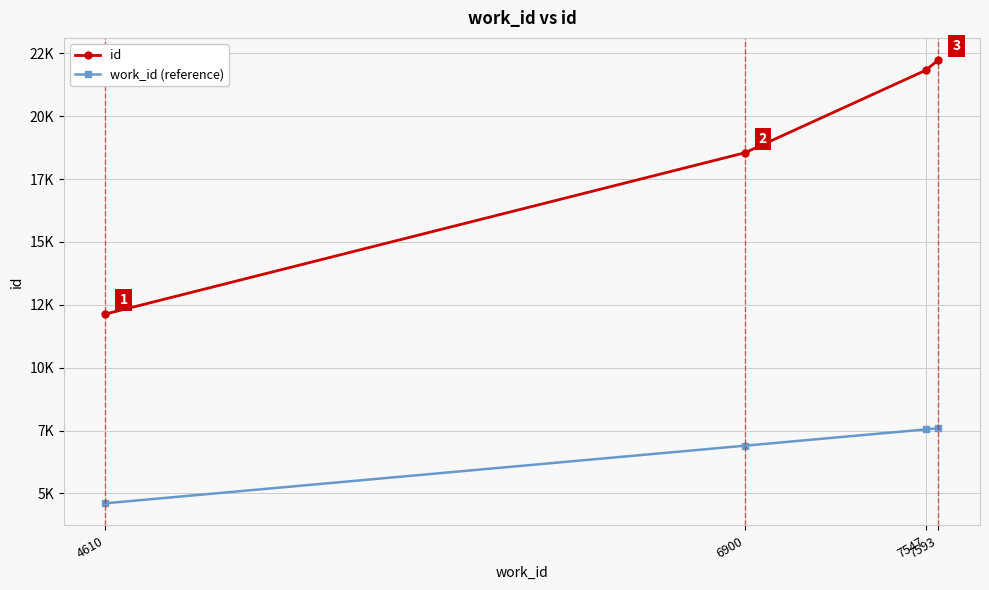

True or false: work_id (reference) and id intersect in this chart.

False